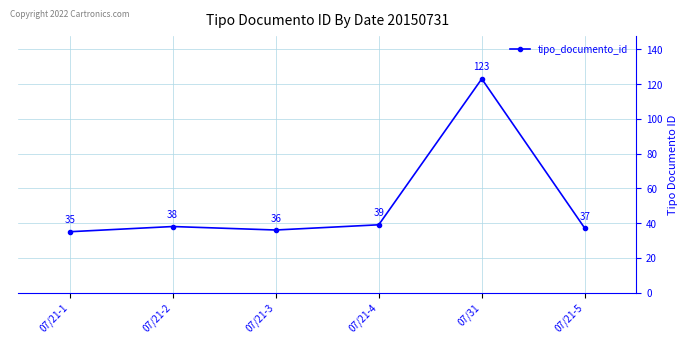

What is the maximum value shown in the chart?

123